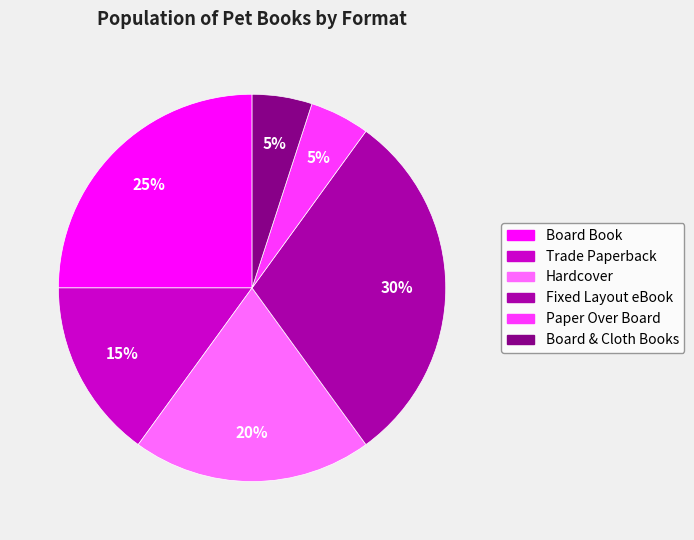

True or false: Board Book accounts for 25% of the total.

True